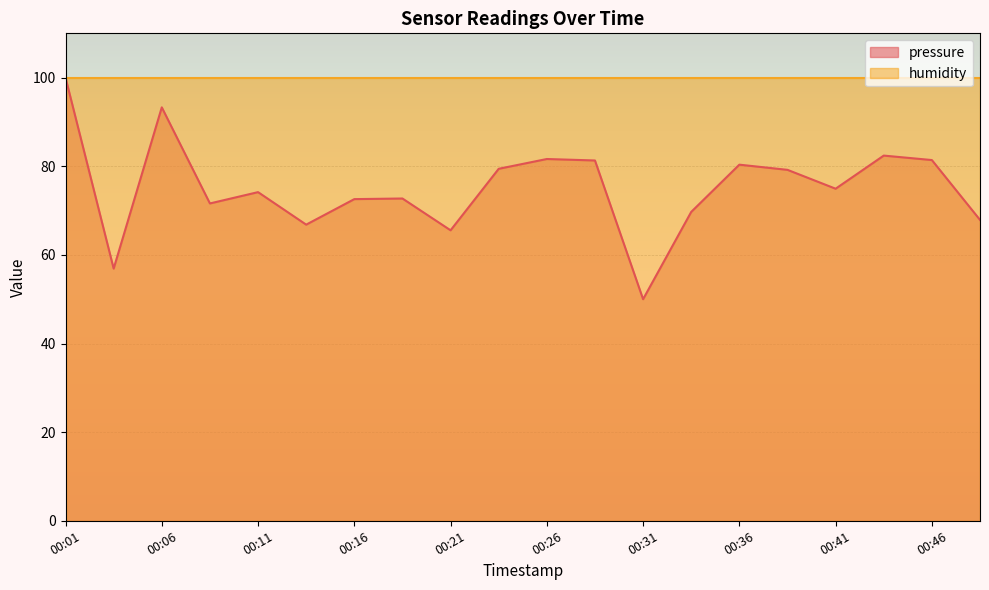

Where is the first local maximum?

00:06